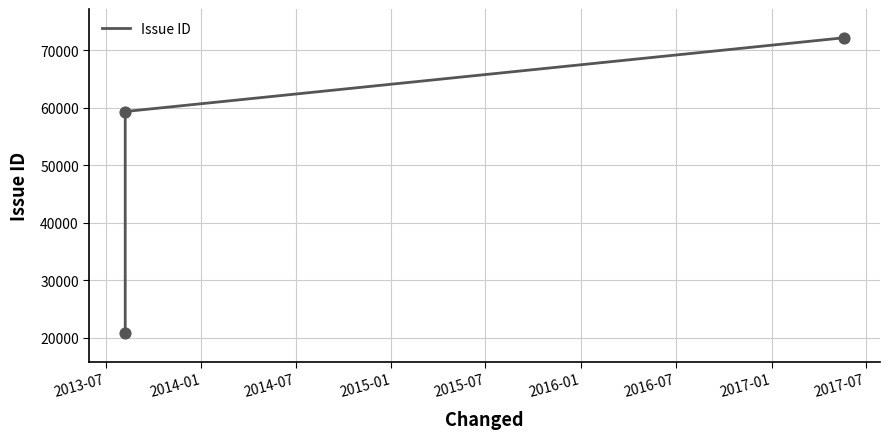

What is the ratio of the value at 2014-07 to the value at 2013-07?

3.5